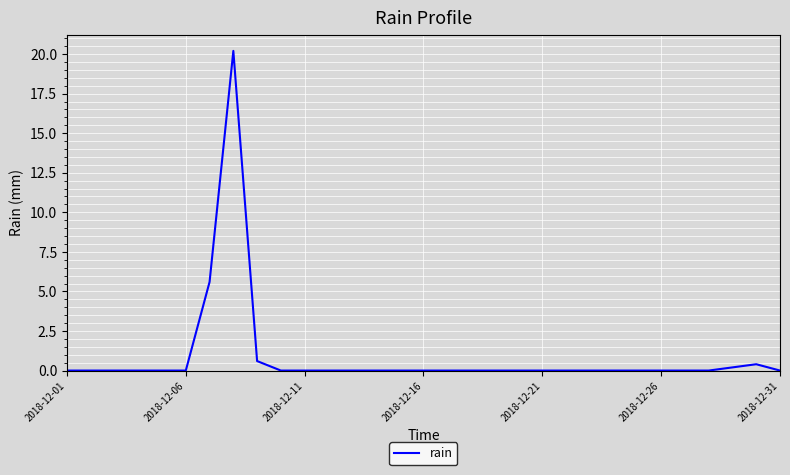

What is the greatest value displayed?

20.2